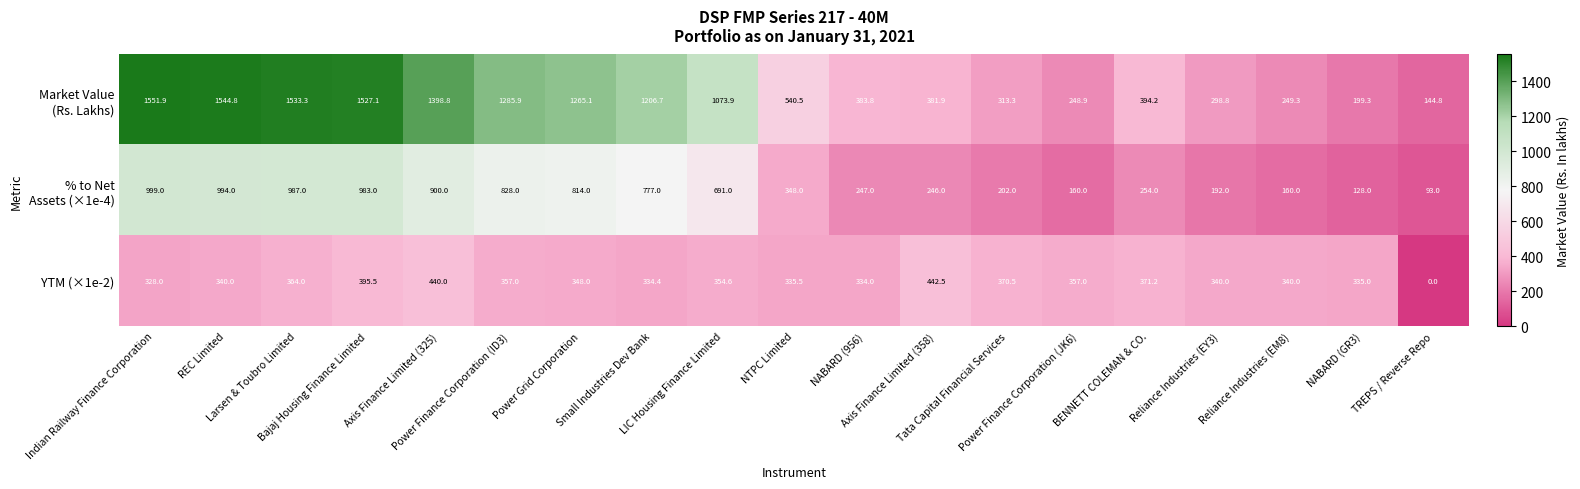

What is the sum of all YTM (×1e-2) values?

6487.2